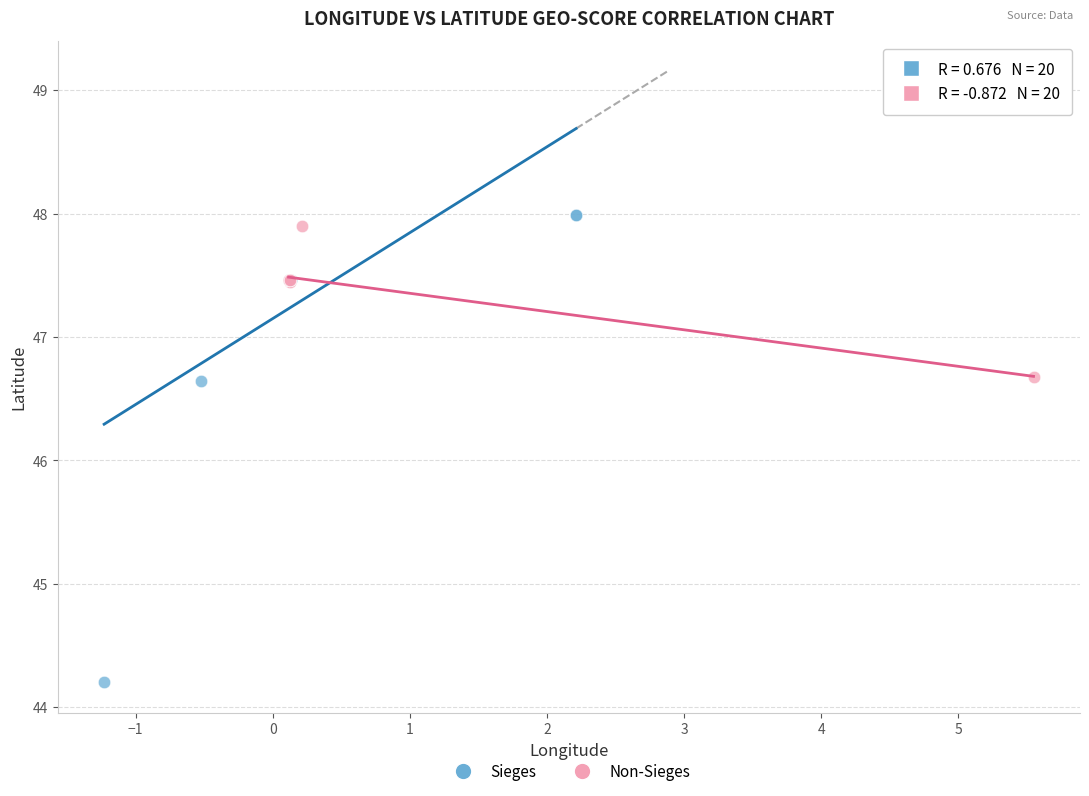

Which series has the largest Y range (max minus min)?

Sieges